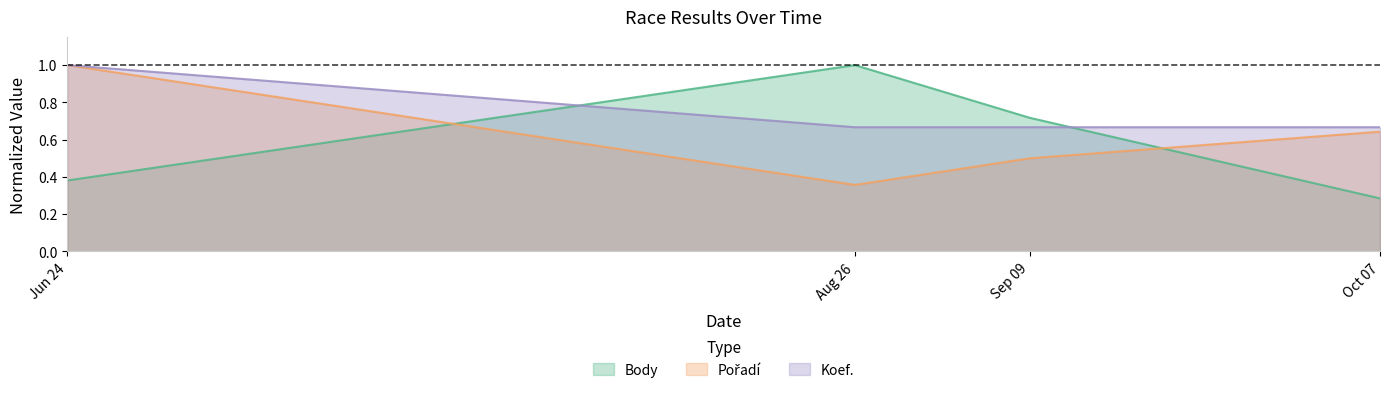

How many intersections are there between Pořadí and Body?

2